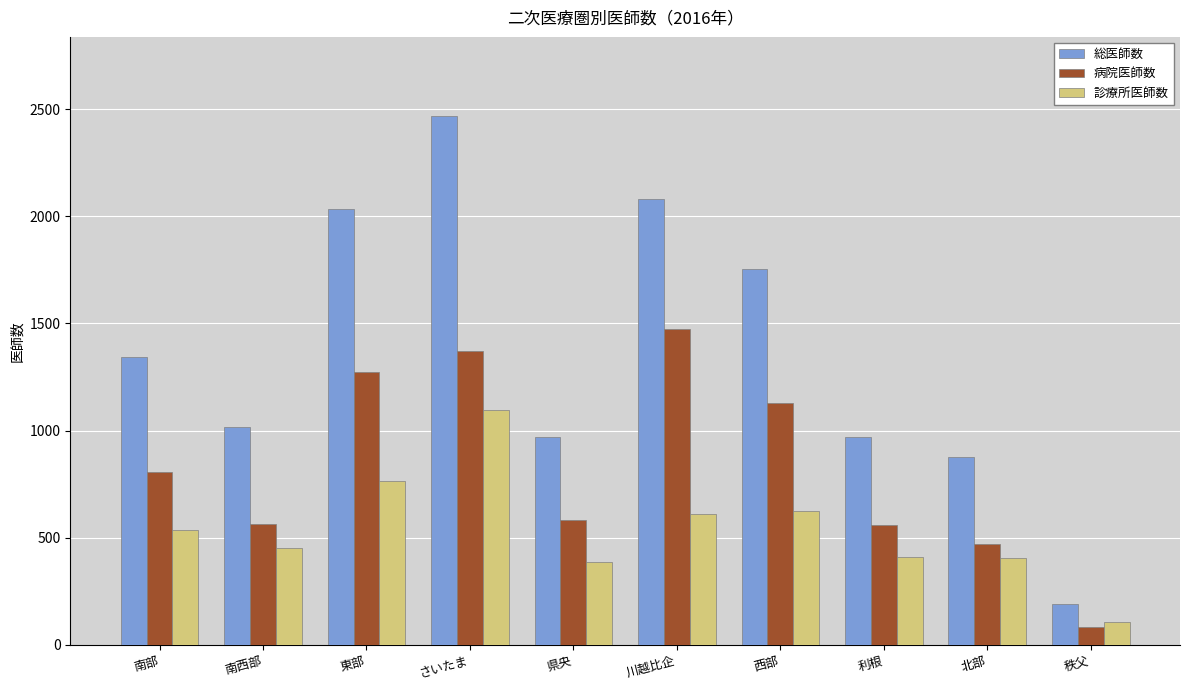

Which series has the largest range (max minus min)?

総医師数